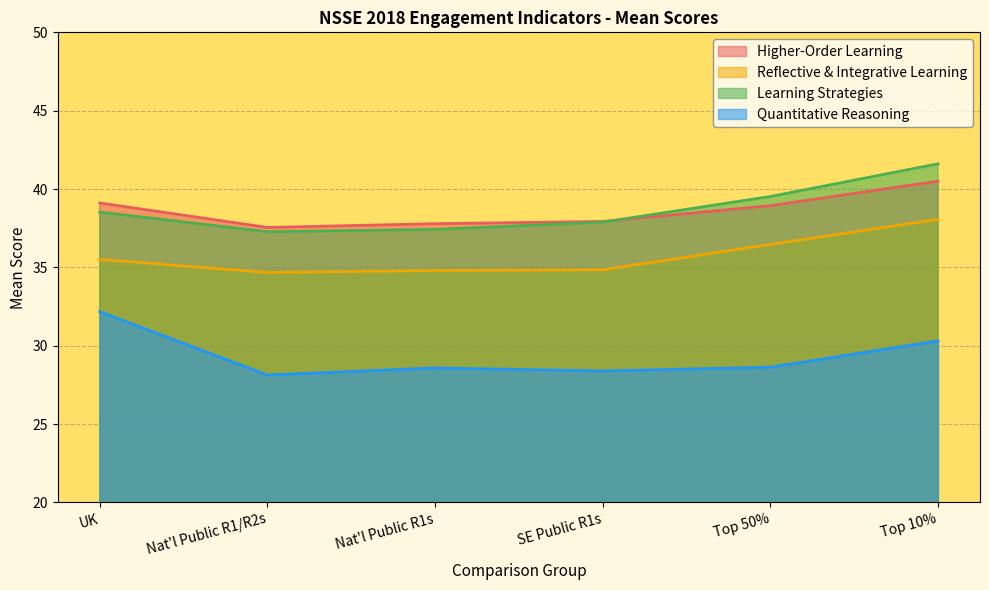

How many data points in Learning Strategies are less than 38?

3